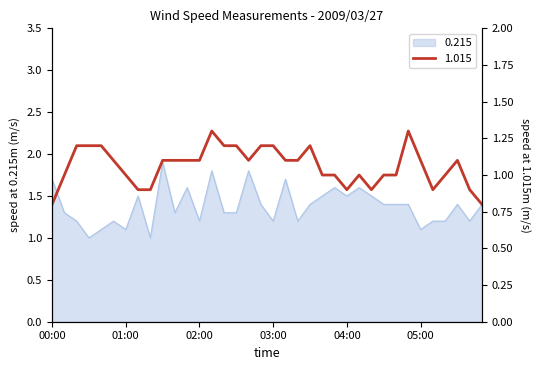

True or false: 0.215 has a value of 0.8 at 04:00.

False